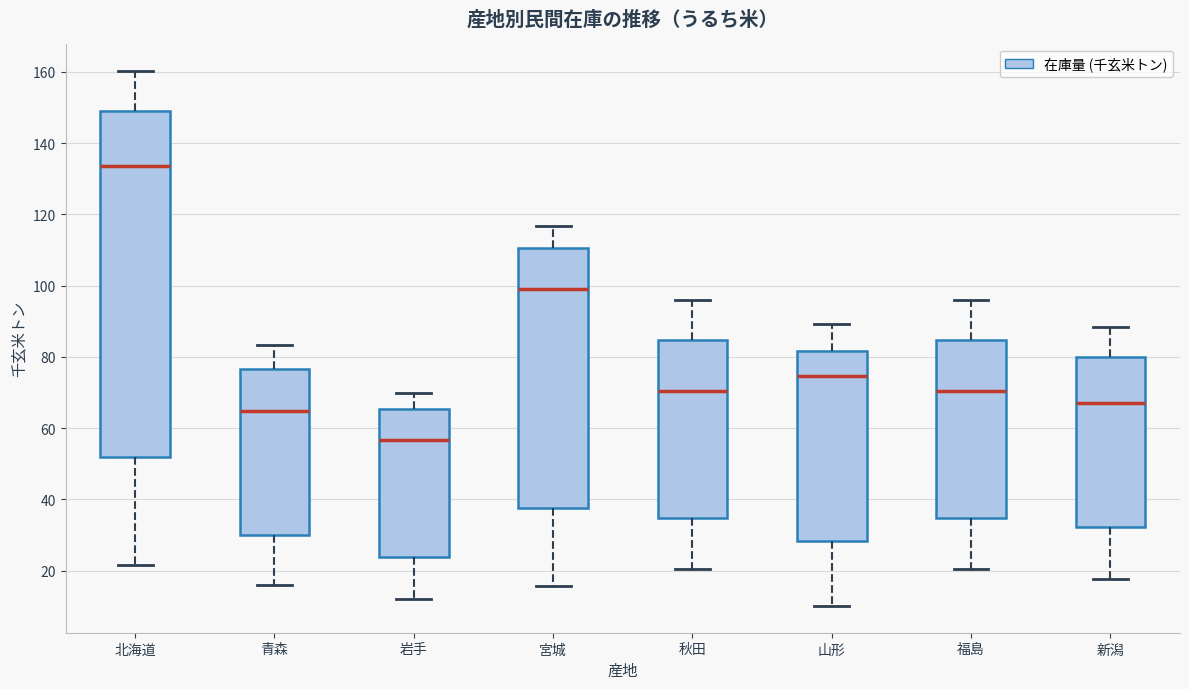

Reading left to right, read every box against the y-axis: the position of its median line, the range the box covers, and the ends of its whiskers. The values are not printed on the chart, so give them approximately, as read against the axis.

北海道: median 134, box 52 to 150, whiskers 22 to 160
青森: median 64, box 30 to 76, whiskers 16 to 84
岩手: median 56, box 24 to 66, whiskers 12 to 70
宮城: median 98, box 38 to 110, whiskers 16 to 116
秋田: median 70, box 34 to 84, whiskers 20 to 96
山形: median 74, box 28 to 82, whiskers 10 to 90
福島: median 70, box 34 to 84, whiskers 20 to 96
新潟: median 66, box 32 to 80, whiskers 18 to 88